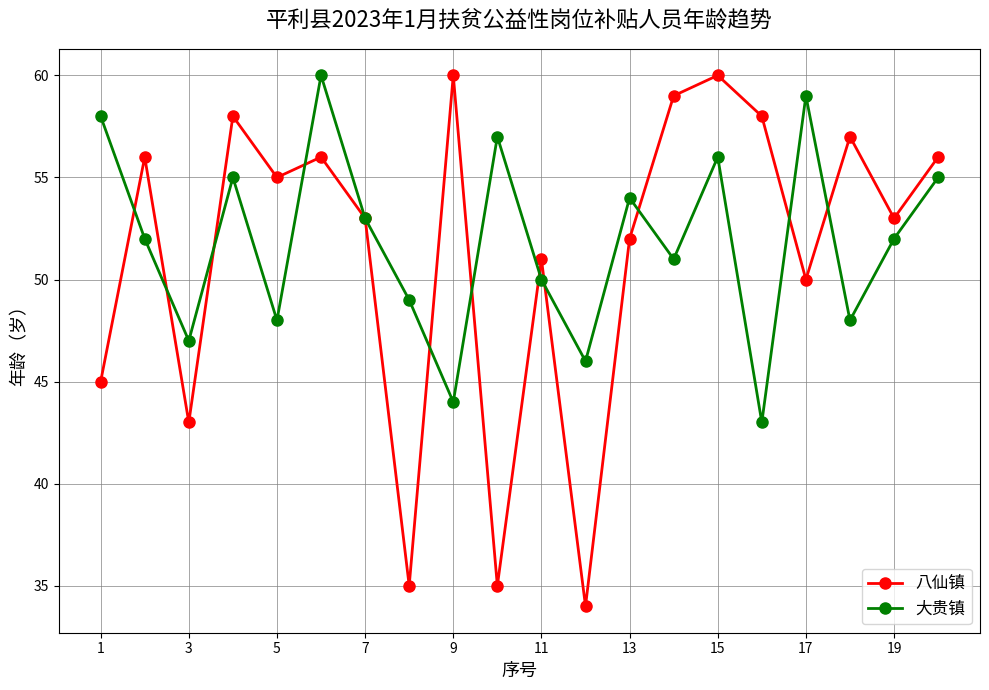

Which series has the largest range (max minus min)?

八仙镇